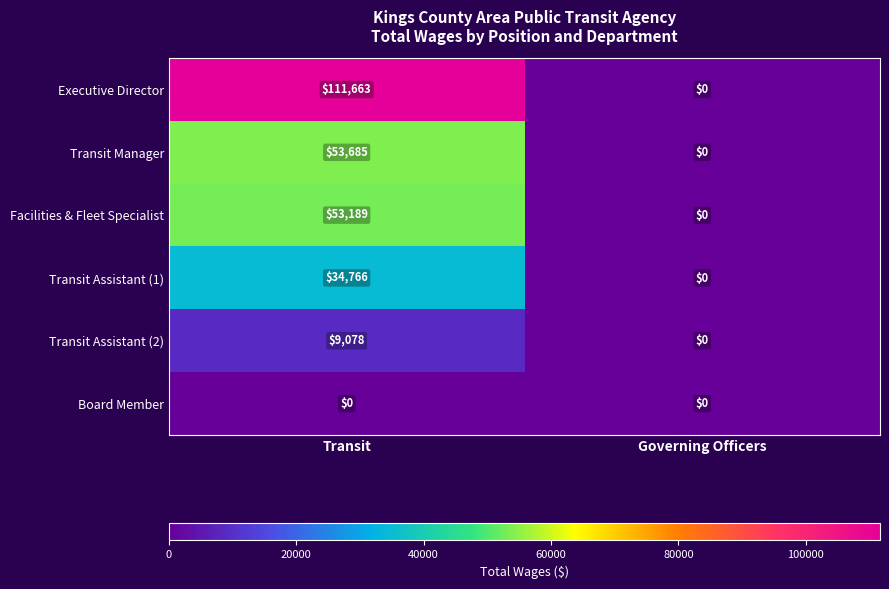

What is the maximum value shown in the chart?

111663